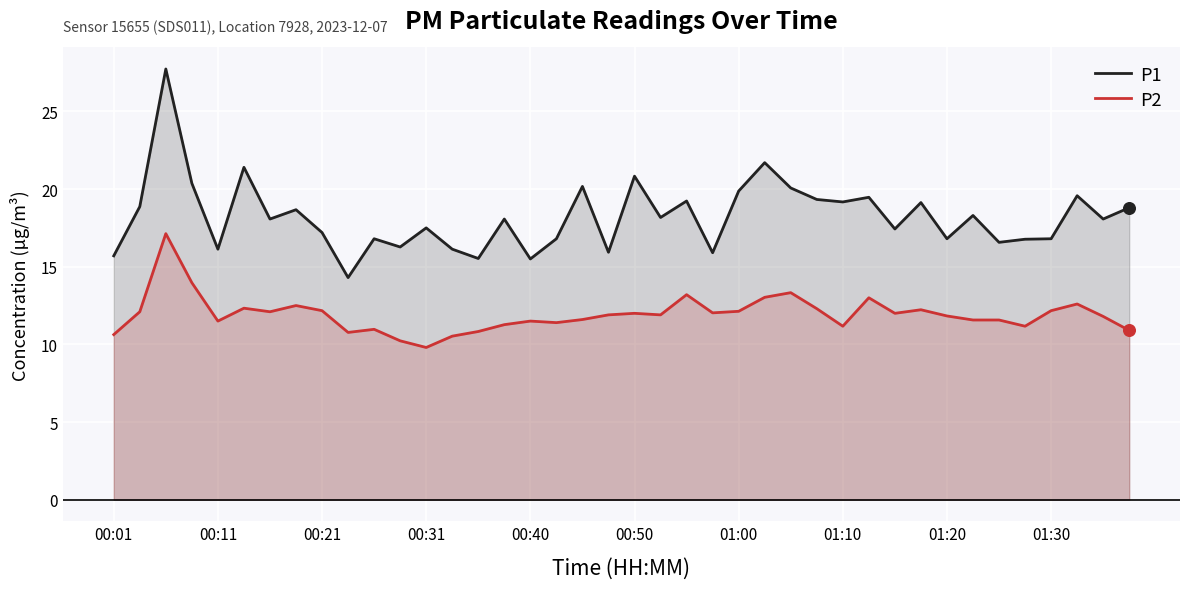

What is the total value across all series at 01:00?

32.0